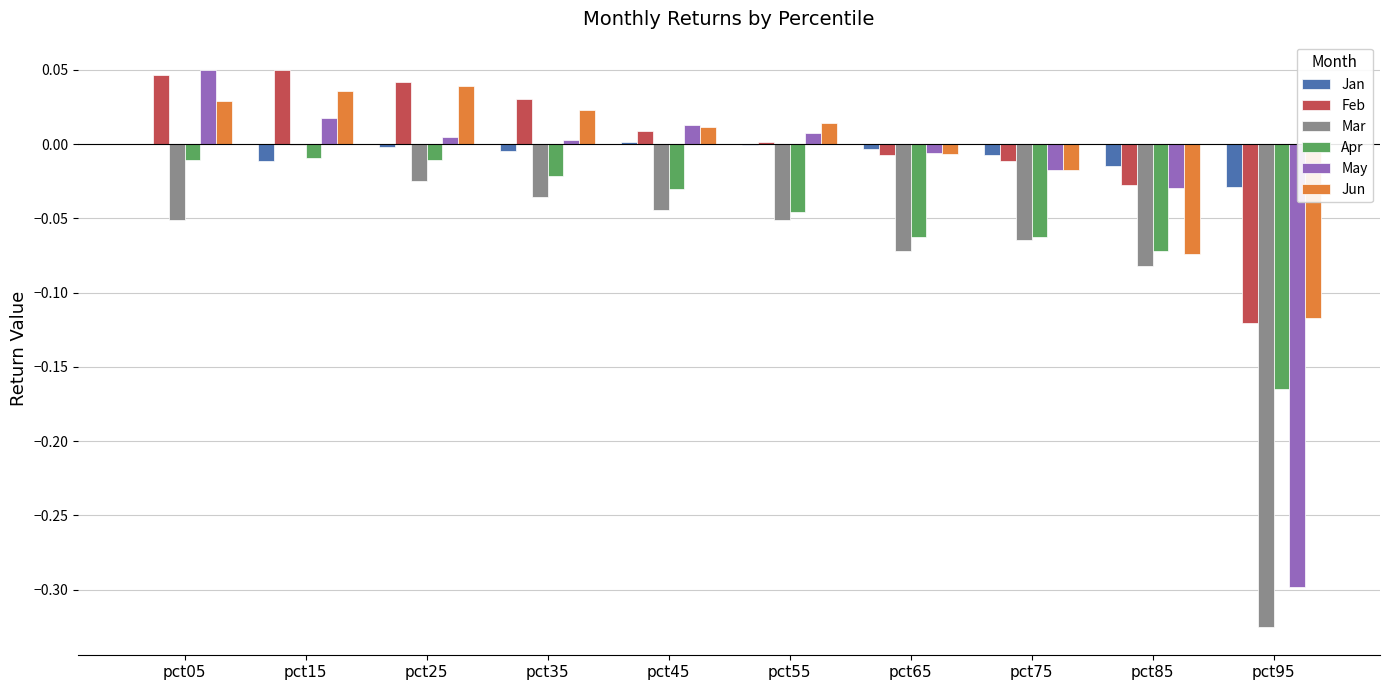

Is the value of Apr at pct05 greater than the value of Jun at pct25?

No